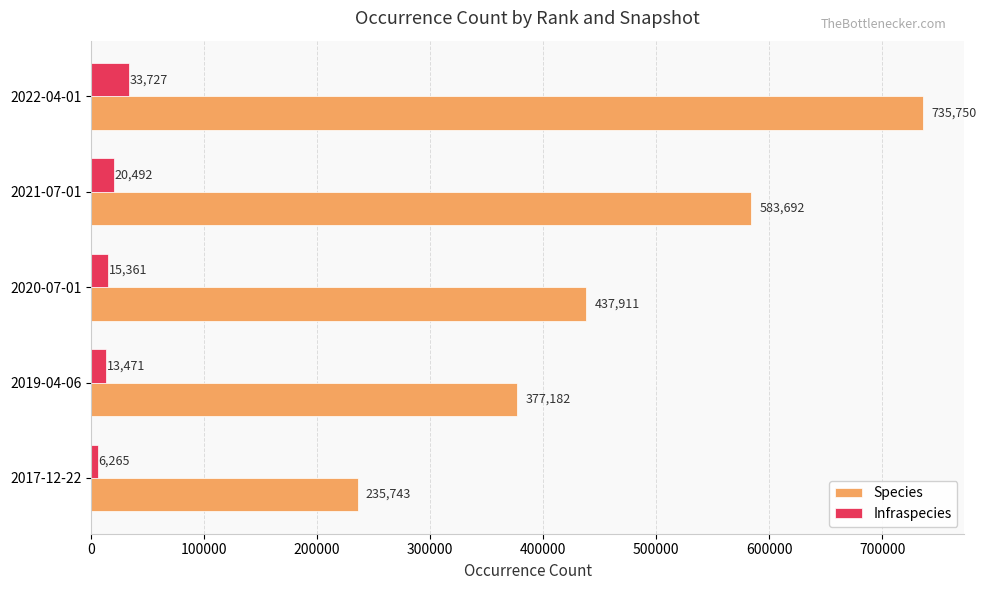

At how many categories does at least one series exceed 290168?

4